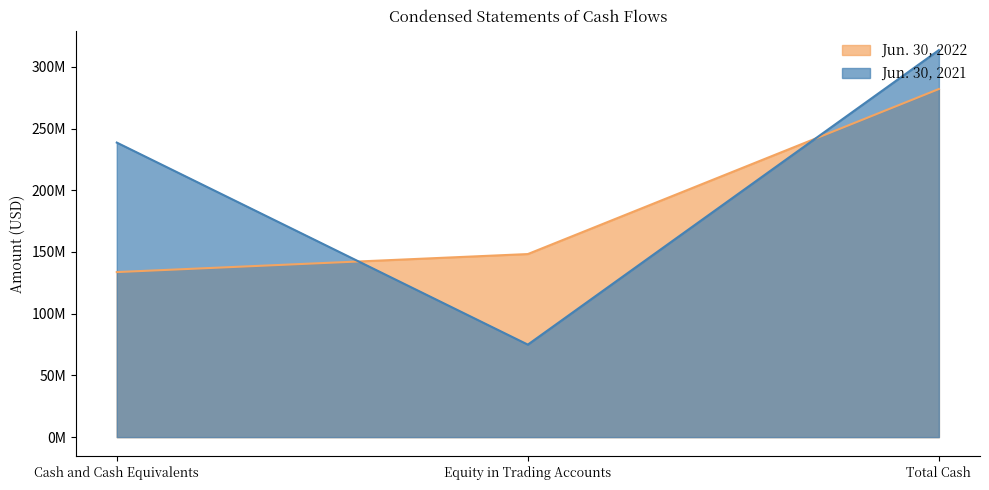

Reading left to right, transcribe all the data shown in this chart.

Jun. 30, 2022: 133703397	148306643	282010040
Jun. 30, 2021: 238613805	74940810	313554615